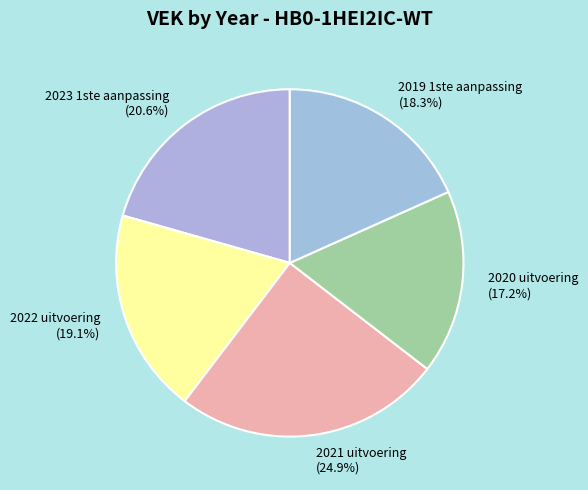

True or false: 2019 1ste aanpassing accounts for 32% of the total.

False